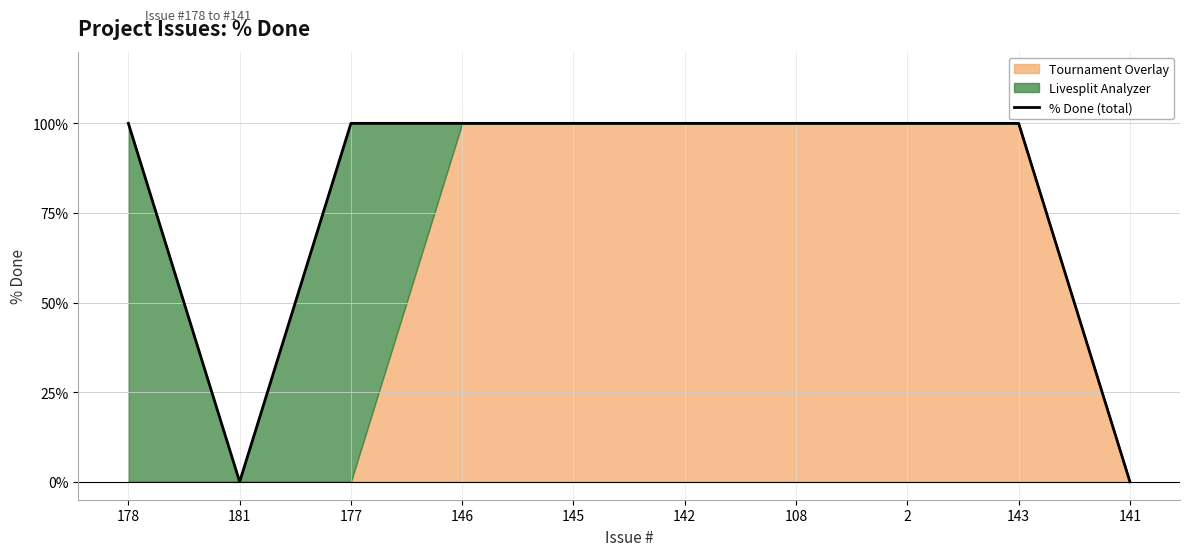

How many lines are shown in the chart?

1